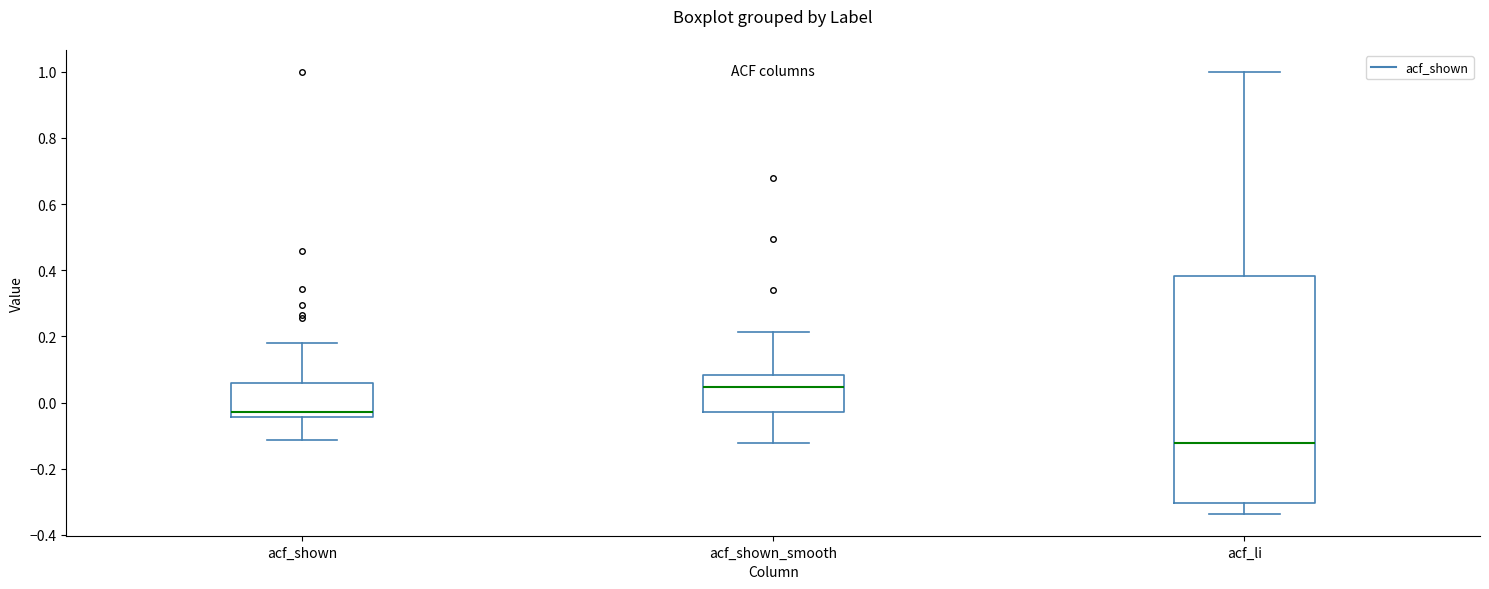

Reading left to right, read every box against the y-axis: the position of its median line, the range the box covers, and the ends of its whiskers. The values are not printed on the chart, so give them approximately, as read against the axis.

acf_shown: median -0.02, box -0.04 to 0.06, whiskers -0.12 to 0.18
acf_shown_smooth: median 0.04, box -0.02 to 0.08, whiskers -0.12 to 0.22
acf_li: median -0.12, box -0.30 to 0.38, whiskers -0.34 to 1.00